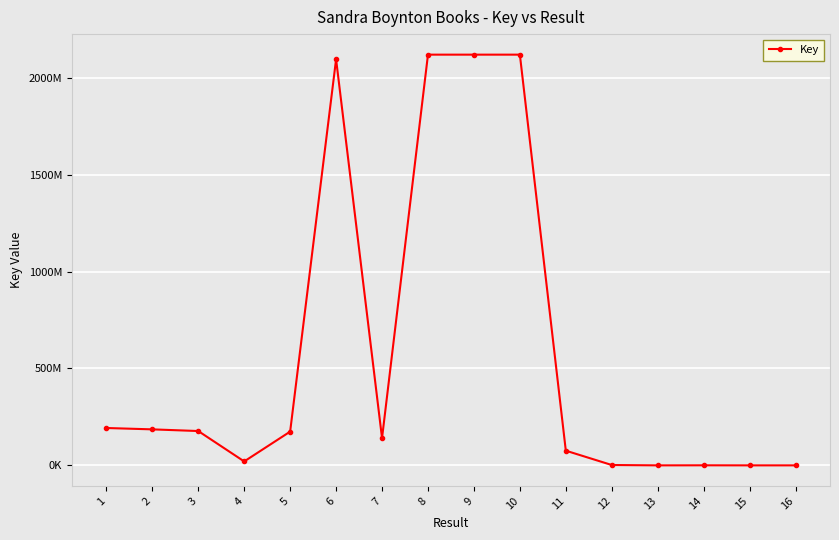

Rank the categories by value from highest to lowest.

10, 8, 9, 6, 1, 2, 3, 5, 7, 11, 4, 12, 14, 16, 13, 15